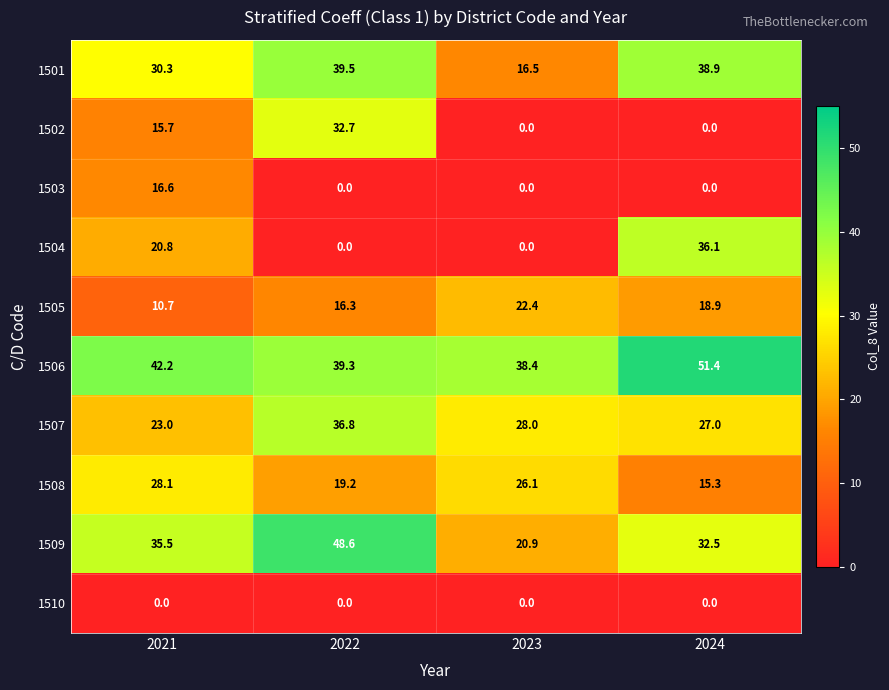

The 1501 series shows 16.5 at 2023. True or false?

True